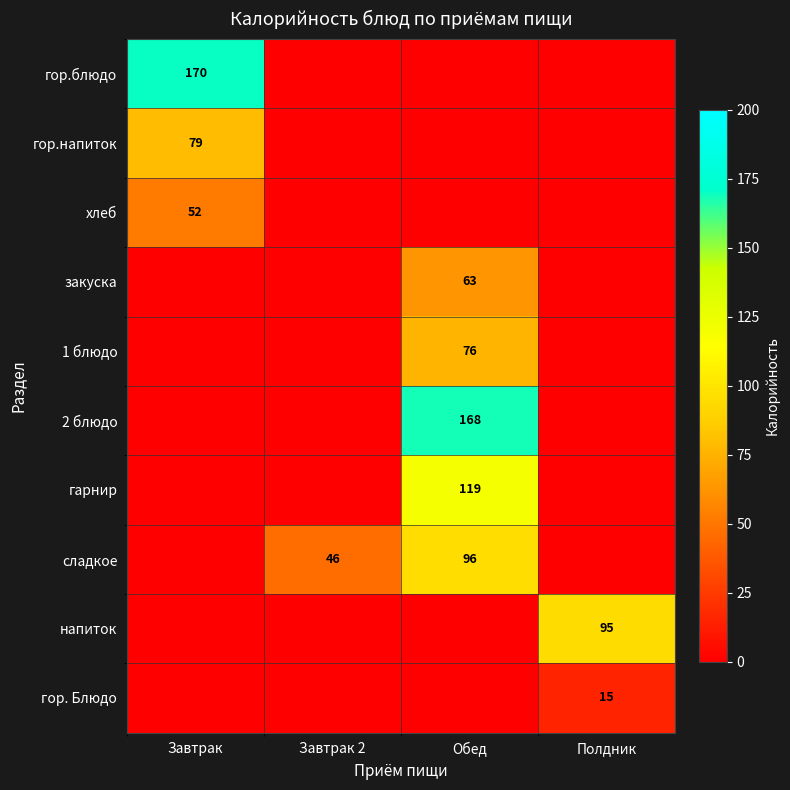

Is it true that 2 блюдо equals 52 at Обед?

False